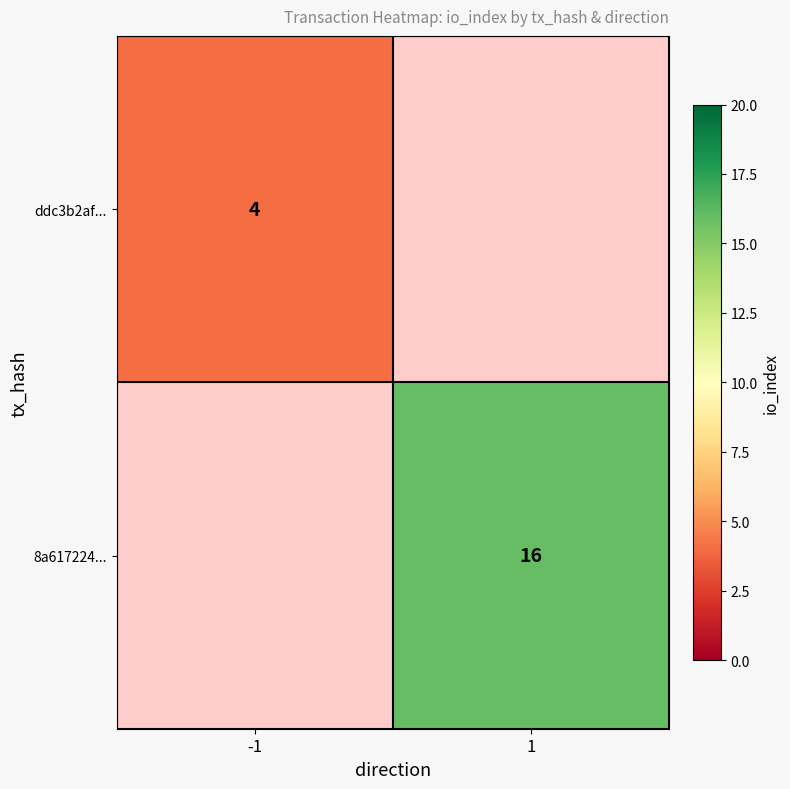

Is the value of ddc3b2af... at -1 greater than the value of 8a617224... at 1?

No